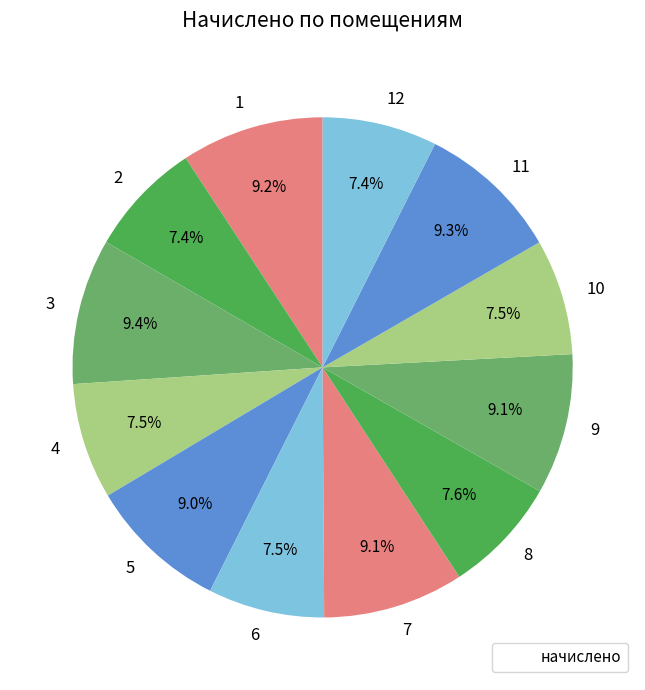

Which has a higher value, 9 or 8?

9